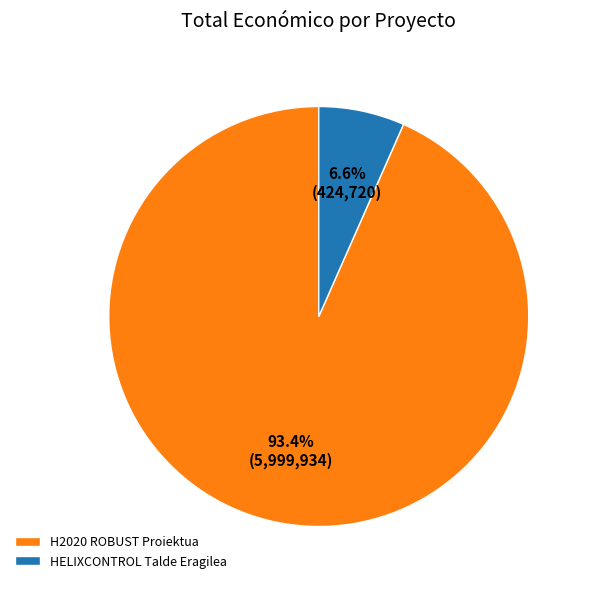

Rank the categories by value from highest to lowest.

H2020 ROBUST Proiektua, HELIXCONTROL Talde Eragilea